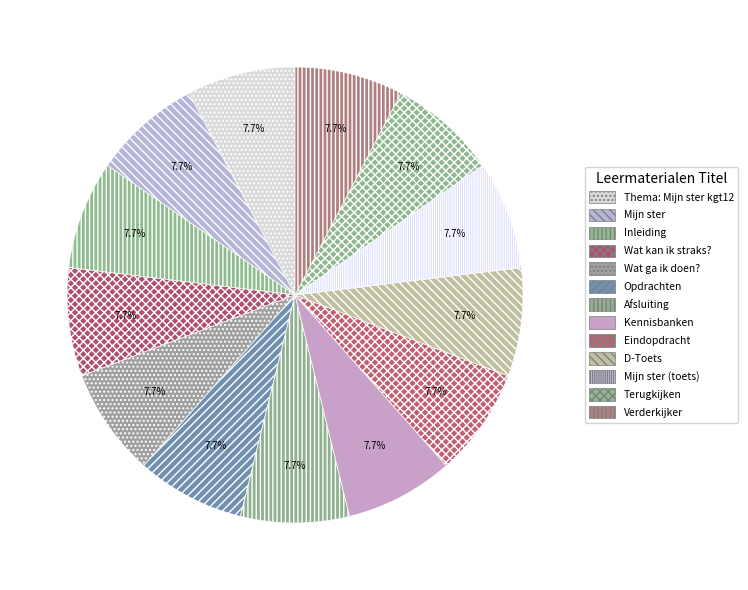

Count the number of slices in the pie.

13